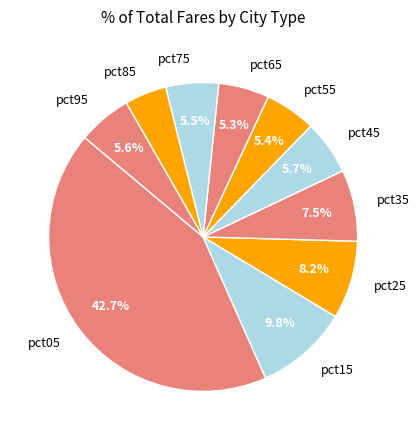

Does pct15 represent more than half of the total?

No